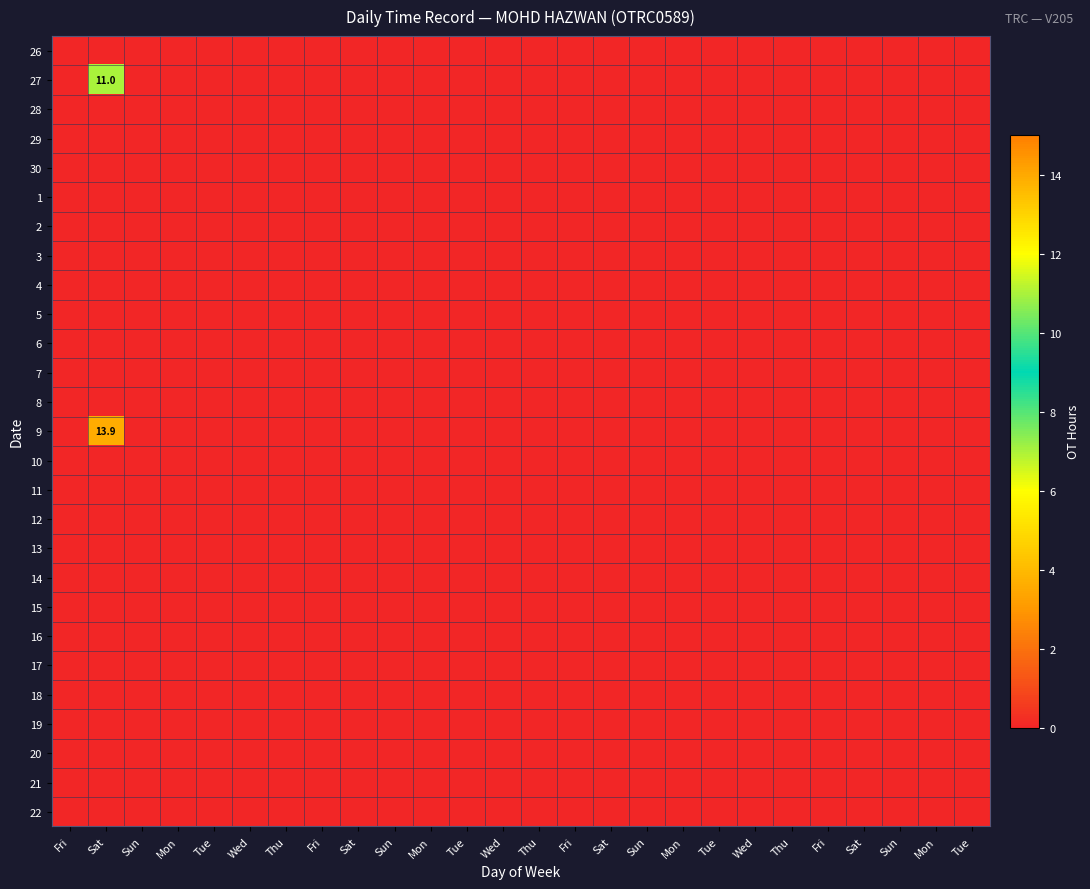

Rank the categories by 3 value from lowest to highest.

Fri, Sat, Sun, Mon, Tue, Wed, Thu, Fri, Sat, Sun, Mon, Tue, Wed, Thu, Fri, Sat, Sun, Mon, Tue, Wed, Thu, Fri, Sat, Sun, Mon, Tue